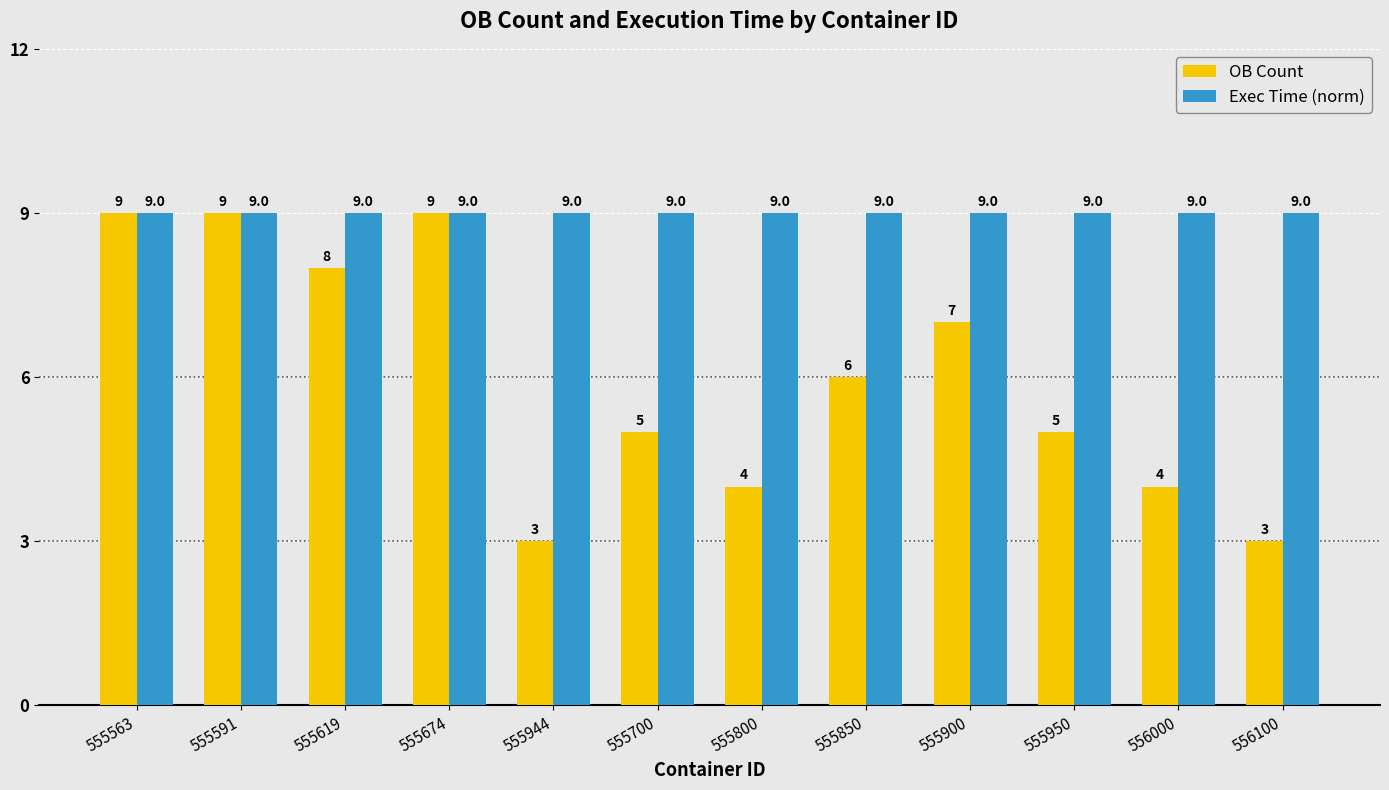

What is the maximum value for Exec Time (norm)?

9